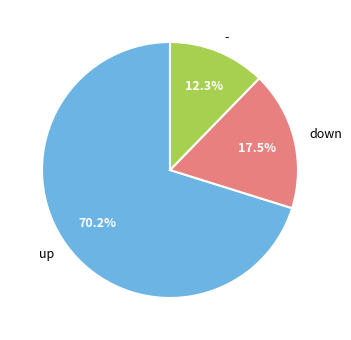

Rank the categories by value from highest to lowest.

up, down, -